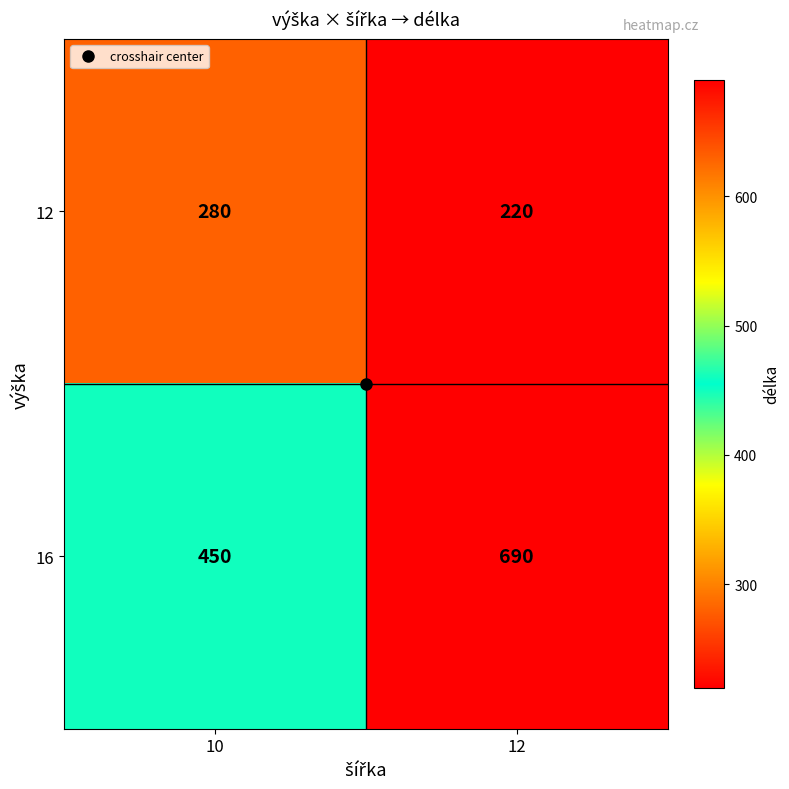

True or false: 16 has a value of 690 at 12.

True